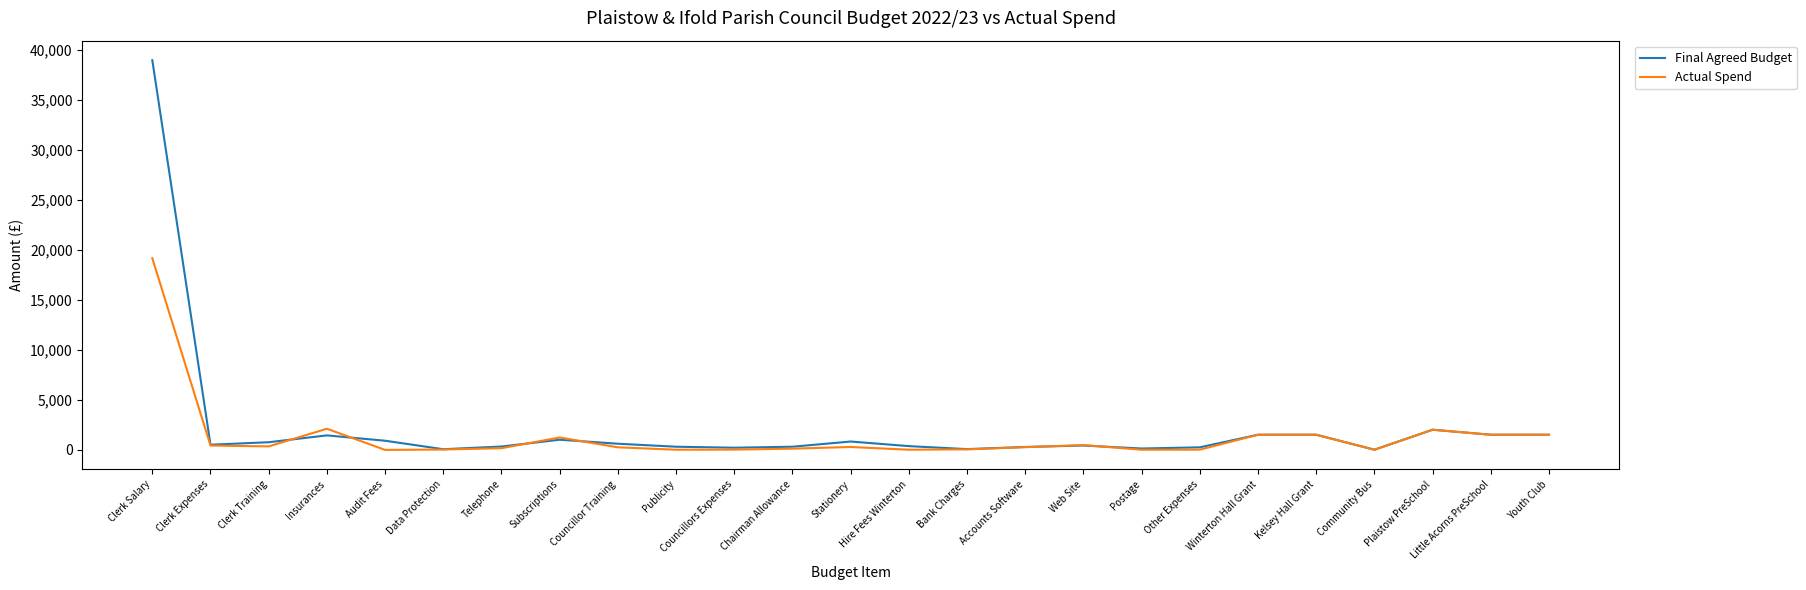

How many lines are shown in the chart?

2